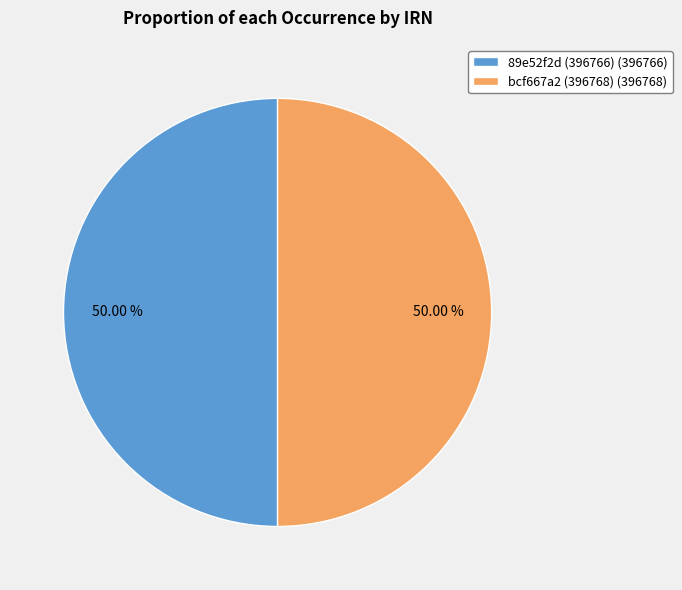

Approximately how many times larger is the value at bcf667a2 (396768) (396768) compared to 89e52f2d (396766) (396766)?

1.0